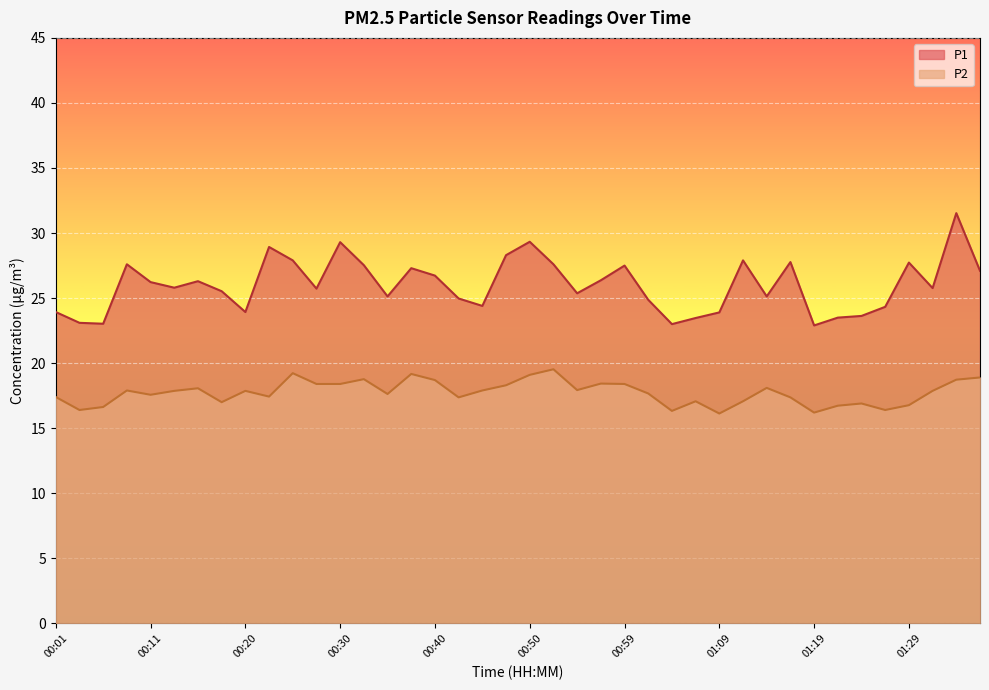

True or false: P2 and P1 intersect in this chart.

False